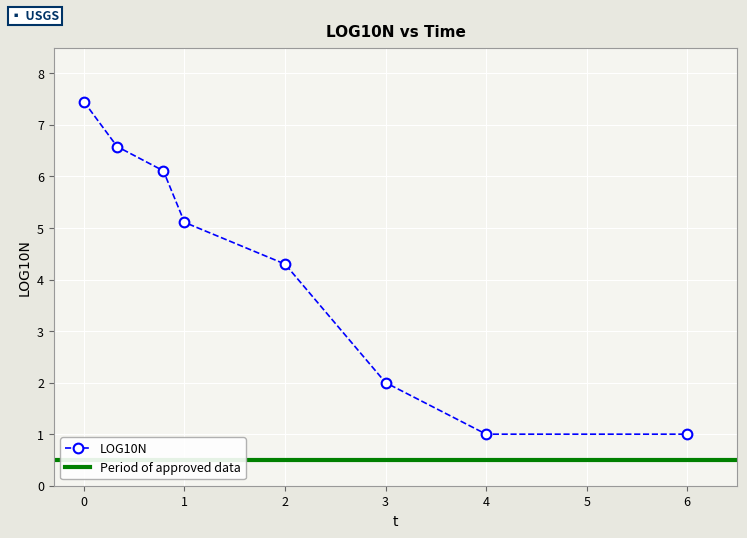

How many values are below 5?

4